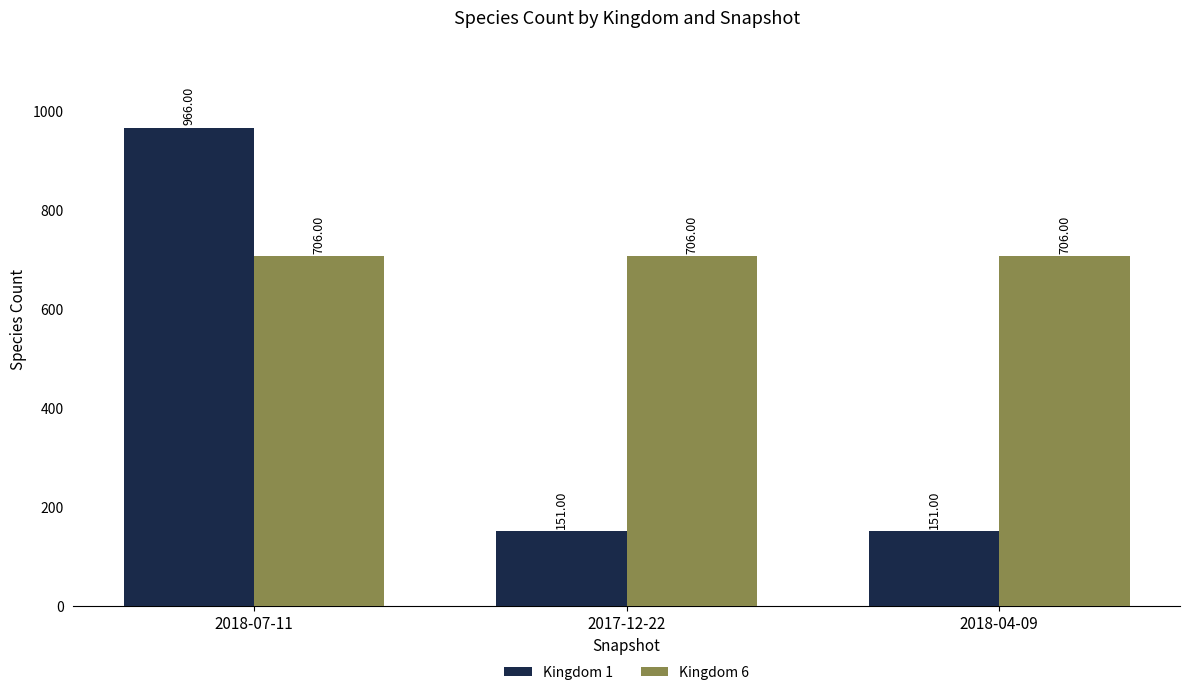

Read the Kingdom 6 value at 2018-04-09.

706